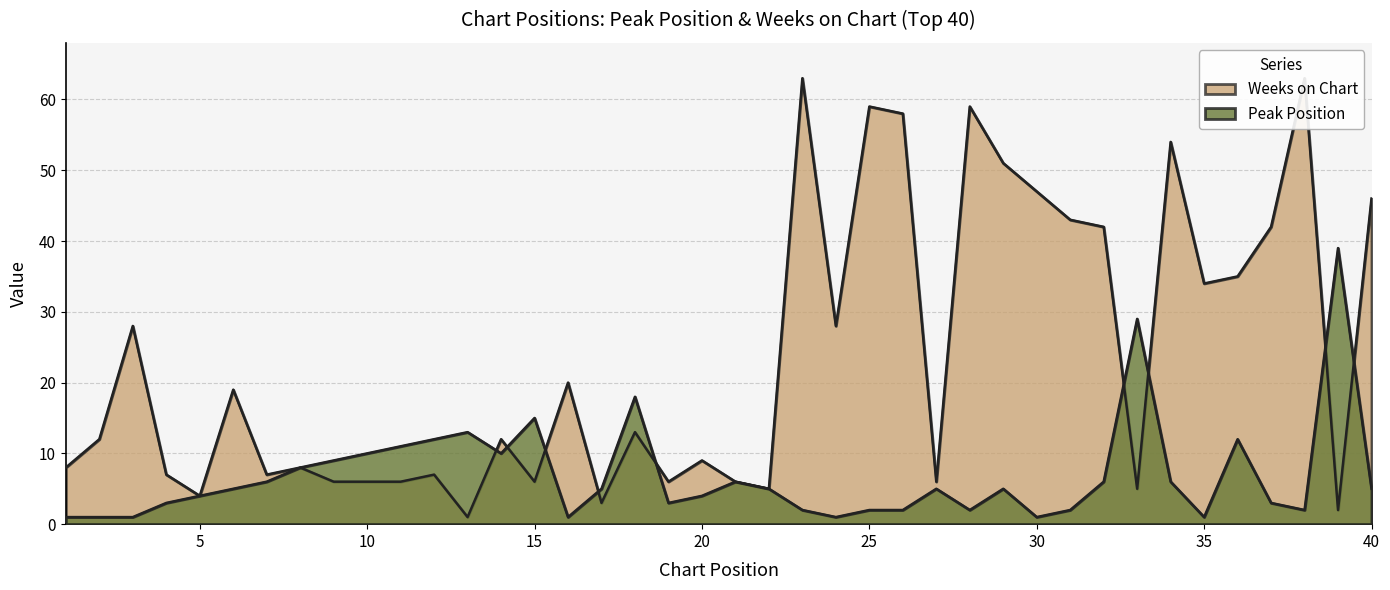

The value of Weeks on Chart at 11 is 6. True or false?

True